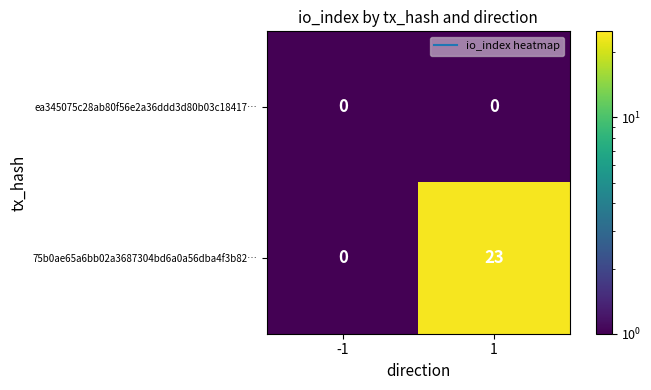

True or false: 75b0ae65a6bb02a3687304bd6a0a56dba4f3b82… has a value of 40 at 1.

False